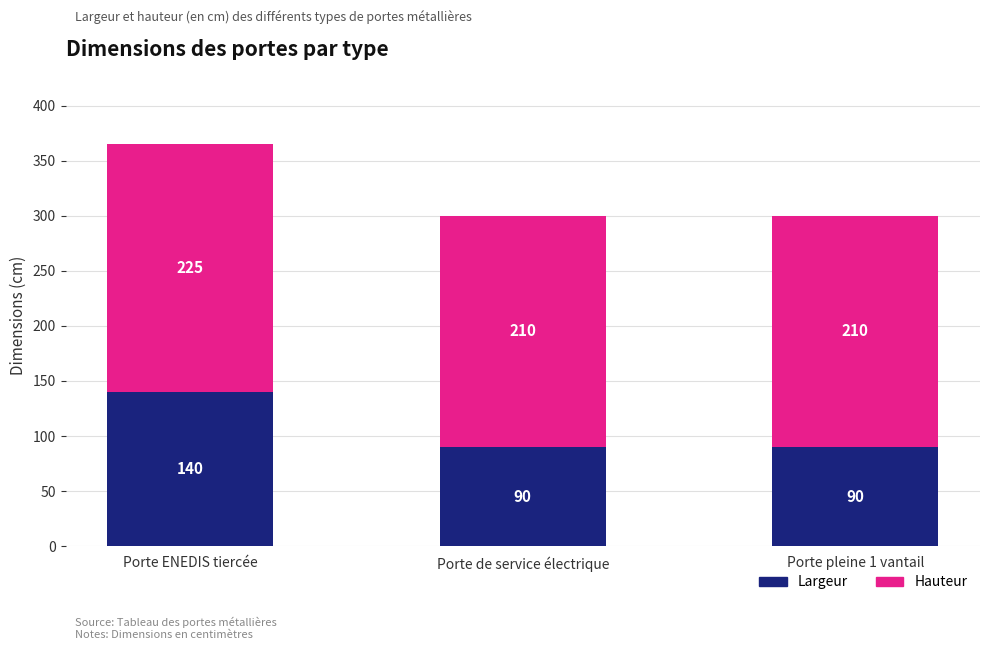

Is it true that Largeur equals 120 at Porte de service électrique?

False